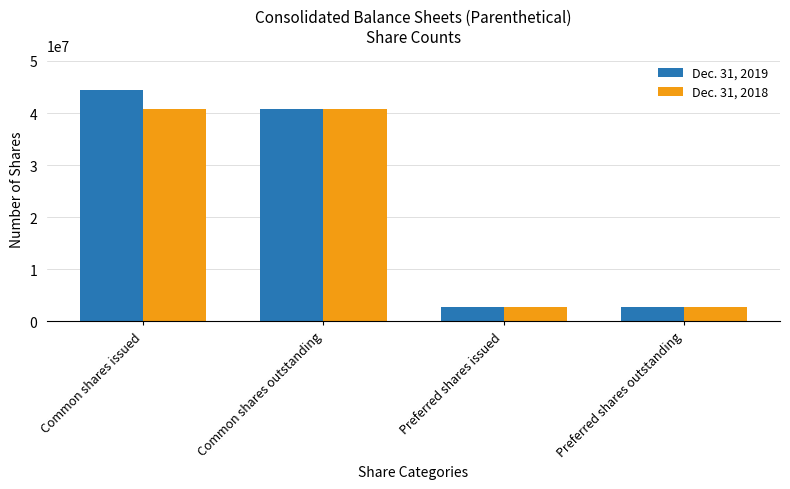

How many bars are there in total?

8